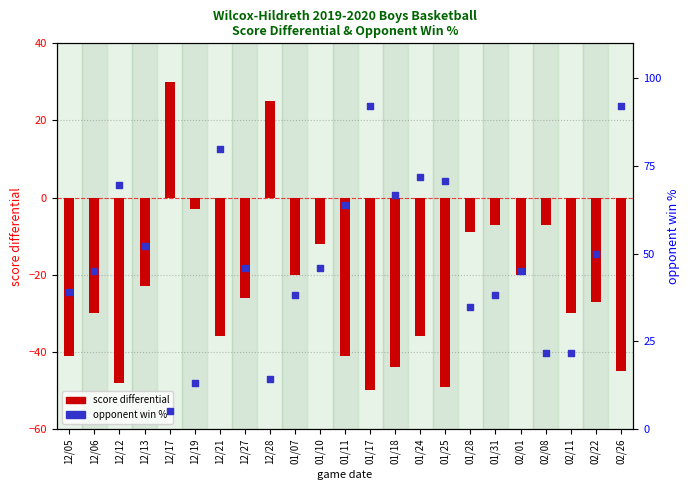

Is the value of opponent win % at 01/18 greater than the value of score differential at 12/21?

Yes